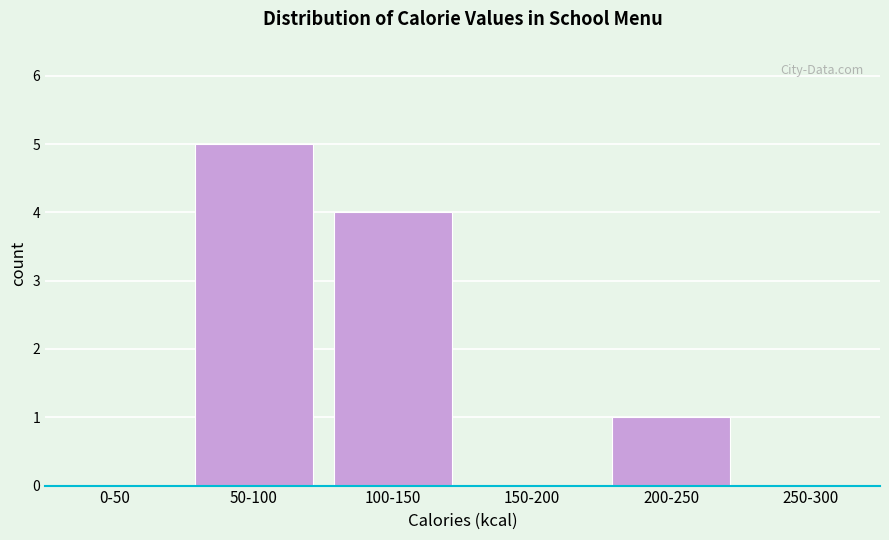

Reading left to right, transcribe all the data shown in this chart.

0-50=0	50-100=5	100-150=4	150-200=0	200-250=1	250-300=0